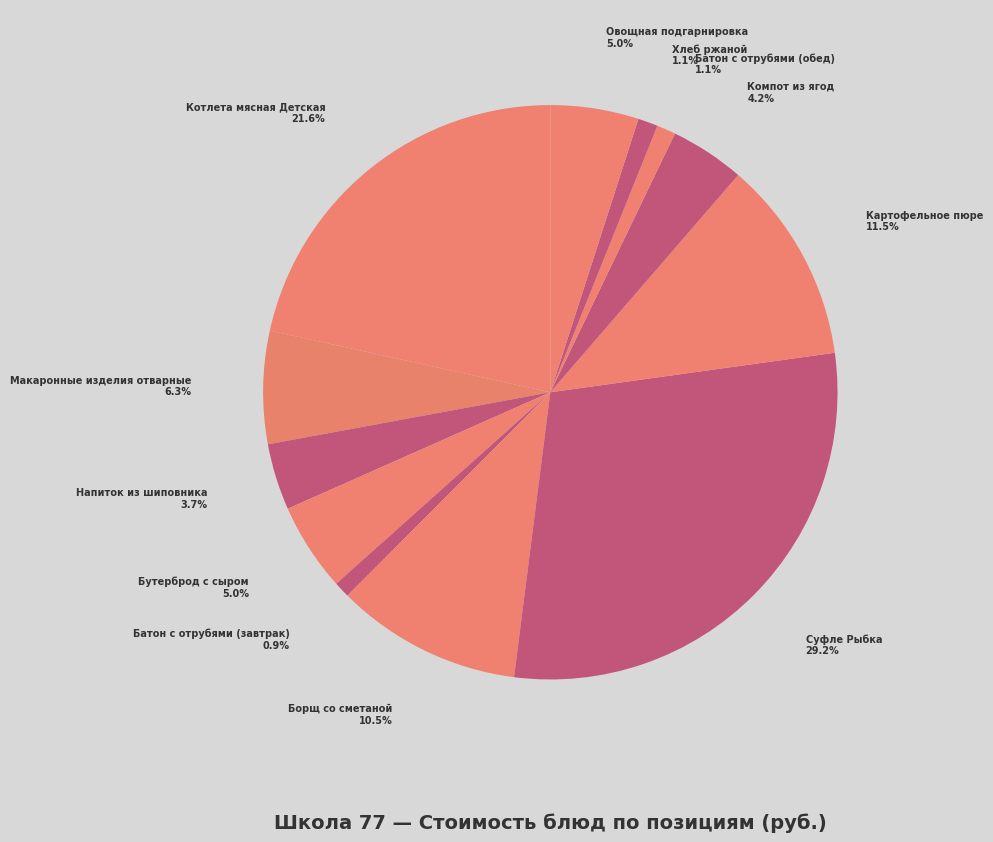

The Бутерброд с сыром slice represents 13% of the pie. True or false?

False